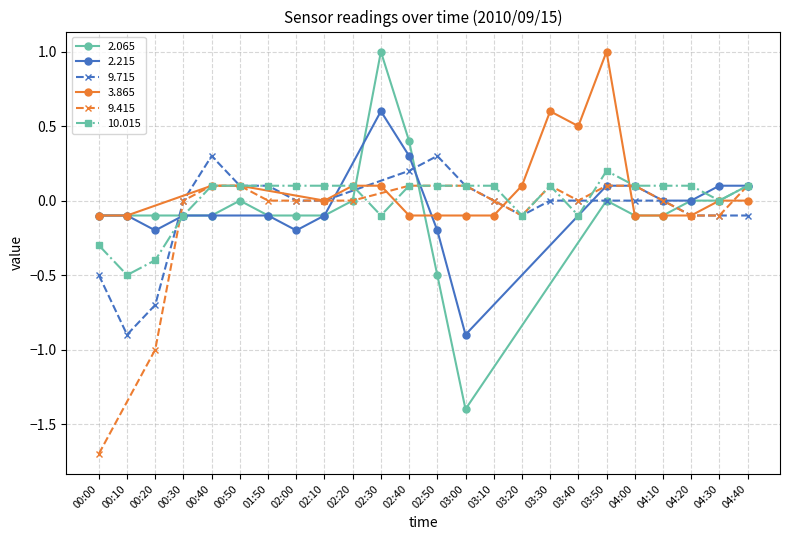

How many lines are shown in the chart?

6